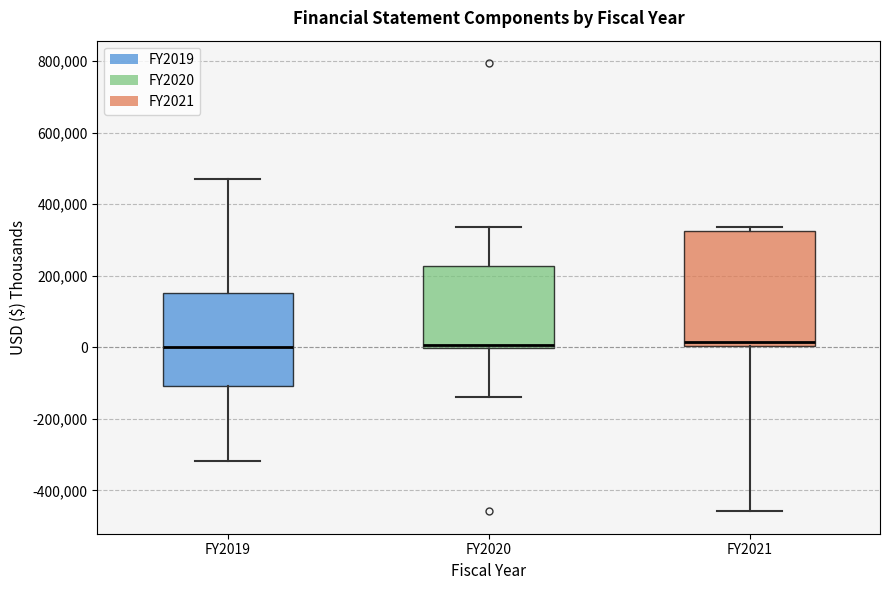

Reading left to right, transcribe this box plot: for each box, give where its median line is, the range the box spans, and where its two whiskers end, as read against the y-axis. The values are not printed on the chart, so give them approximately, as read against the axis.

FY2019: median 0, box -100000 to 160000, whiskers -320000 to 480000
FY2020: median 0 (just above the box's lower edge), box 0 to 220000, whiskers -140000 to 340000
FY2021: median 20000, box 0 to 320000, whiskers -460000 to 340000